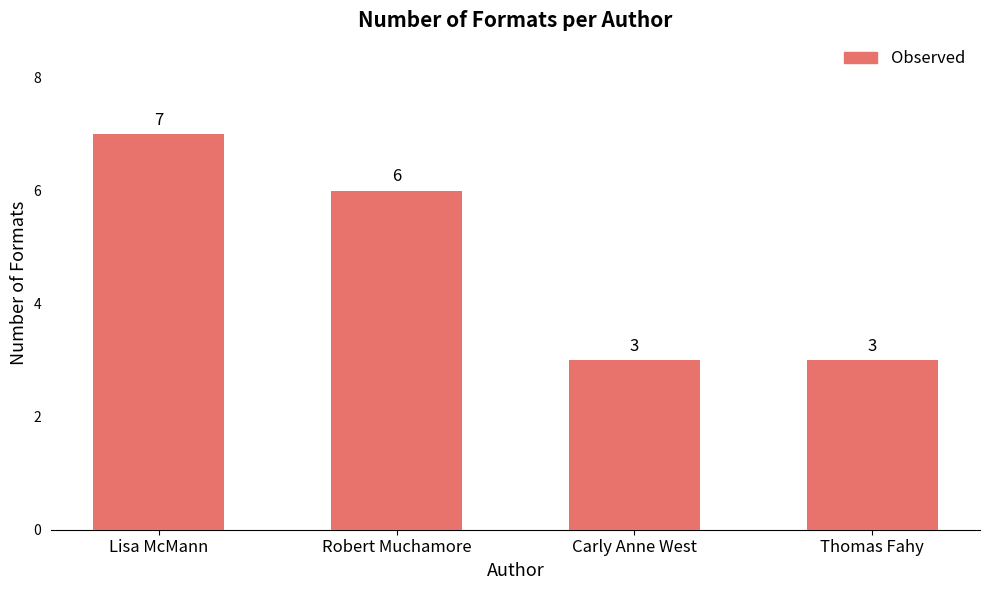

Count the values in the range 3 to 7.

4